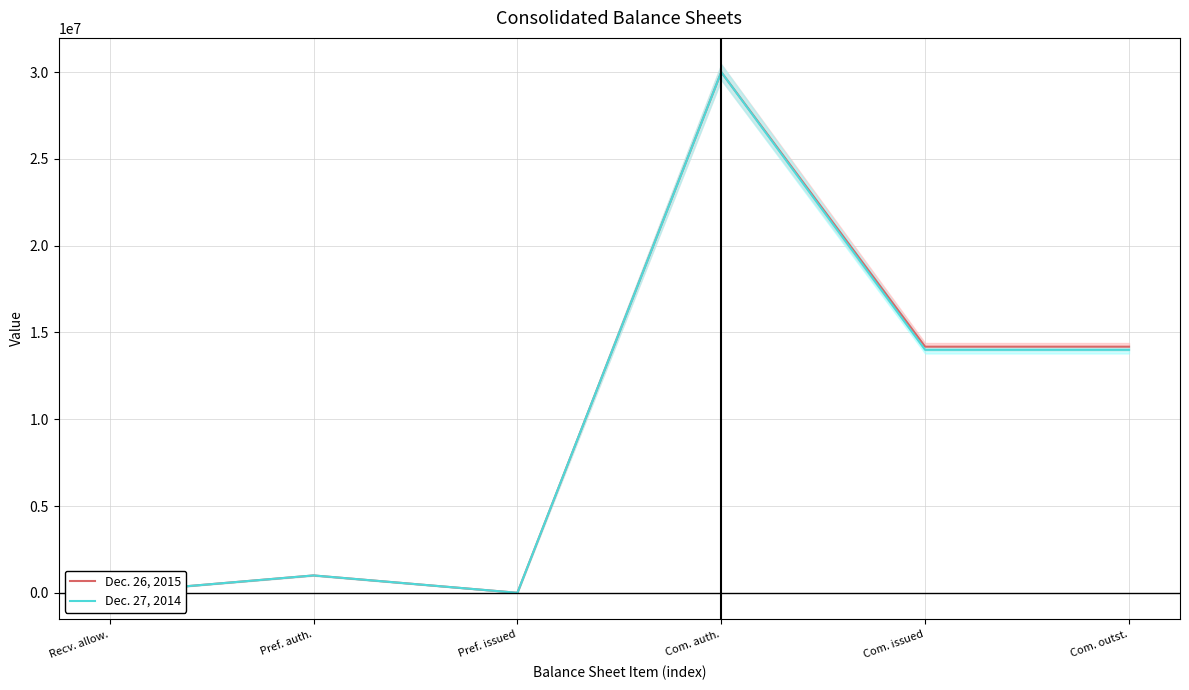

Reading left to right, list all the values displayed in this chart.

Dec. 26, 2015: 1086	1000000	0	30000000	14179844	14179844
Dec. 27, 2014: 900	1000000	0	30000000	13998090	13998090